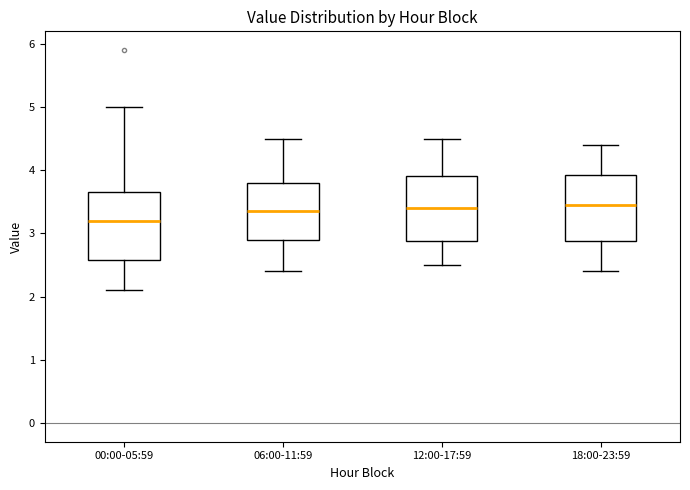

Reading left to right, transcribe this box plot: for each box, give where its median line is, the range the box spans, and where its two whiskers end, as read against the y-axis. The values are not printed on the chart, so give them approximately, as read against the axis.

00:00-05:59: median 3.2, box 2.6 to 3.7, whiskers 2.1 to 5.0
06:00-11:59: median 3.4, box 2.9 to 3.8, whiskers 2.4 to 4.5
12:00-17:59: median 3.4, box 2.9 to 3.9, whiskers 2.5 to 4.5
18:00-23:59: median 3.5, box 2.9 to 3.9, whiskers 2.4 to 4.4